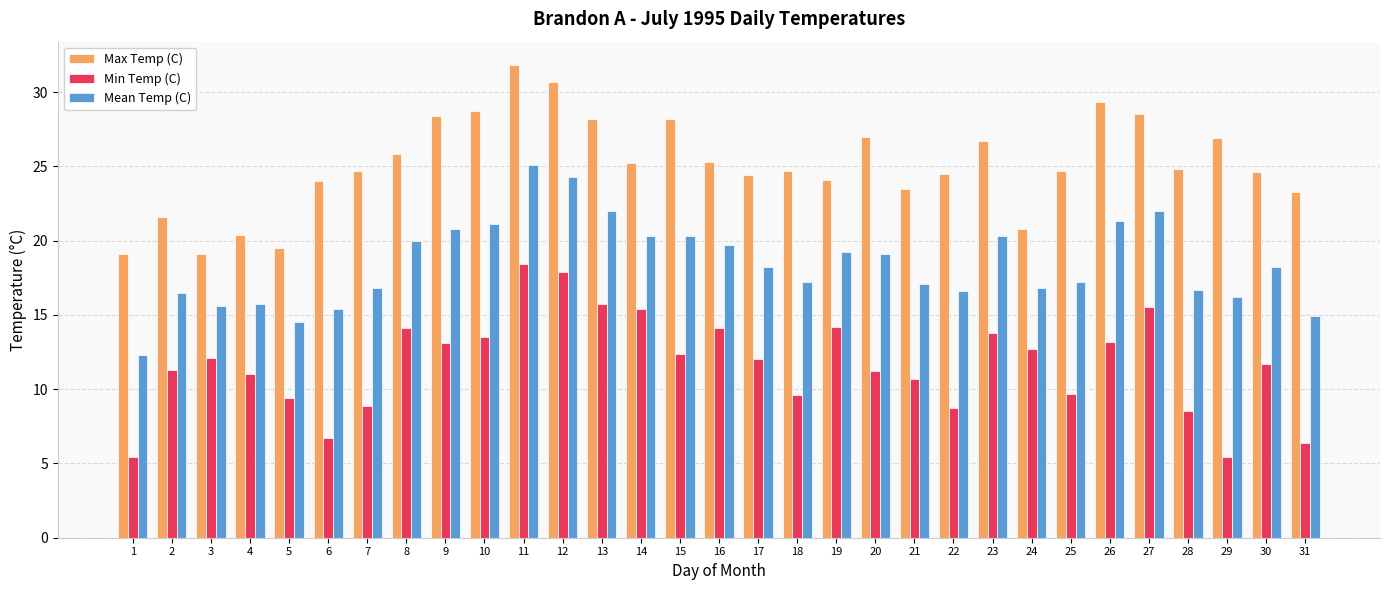

What are all the series names shown in the legend?

Max Temp (C), Min Temp (C), Mean Temp (C)